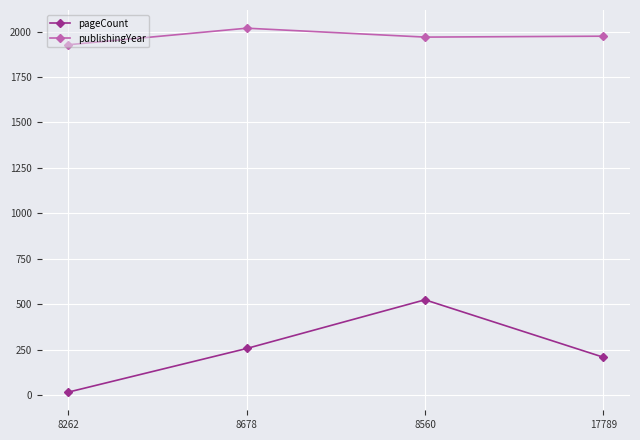

Rank the series by their maximum value, from highest to lowest.

publishingYear, pageCount